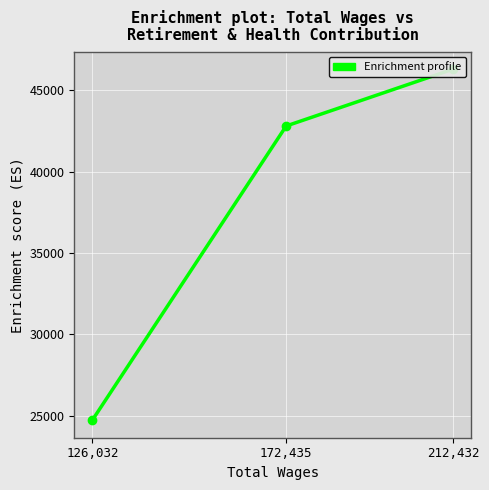

Is this an area chart (filled region under the line)?

No